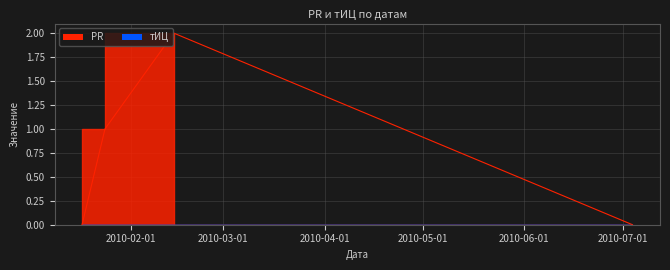

Is it true that the value at 2010-07-04 is 0?

True